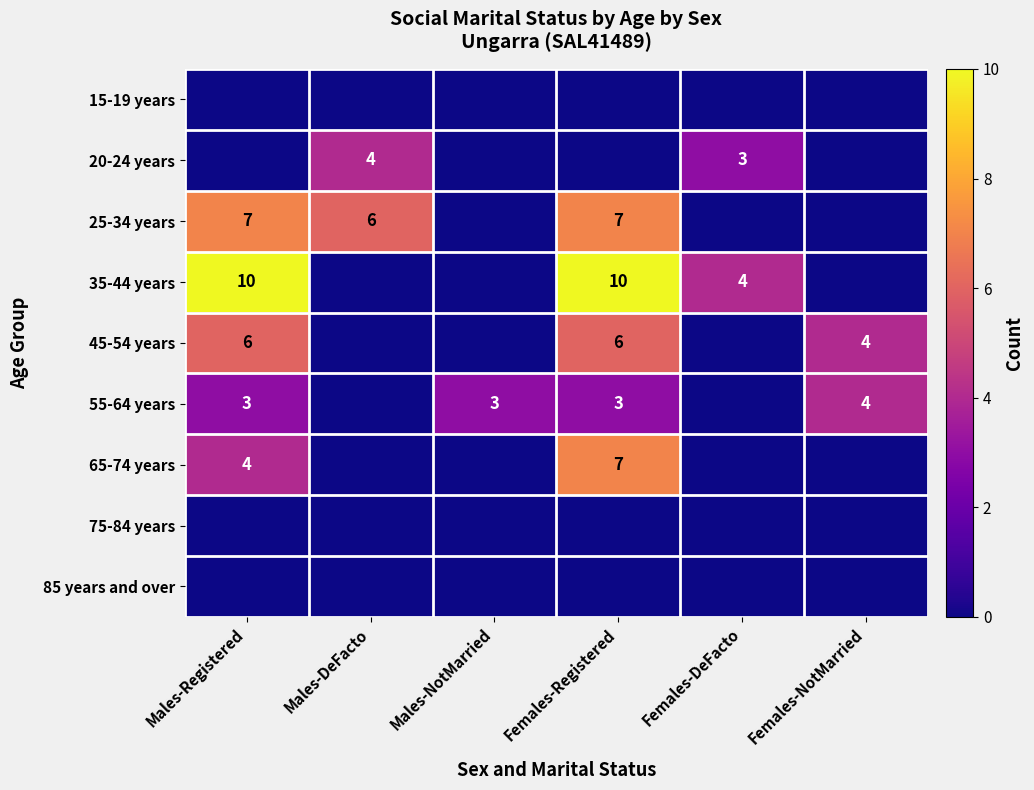

At how many categories does at least one series exceed 3?

5